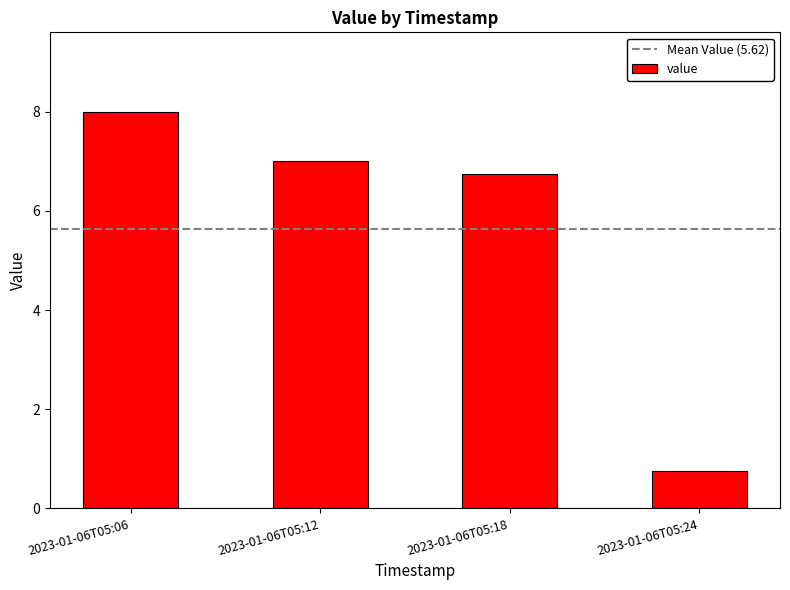

Reading right to left, what are all the values shown in this chart?

2023-01-06T05:24=0.8	2023-01-06T05:18=6.8	2023-01-06T05:12=7.0	2023-01-06T05:06=8.0